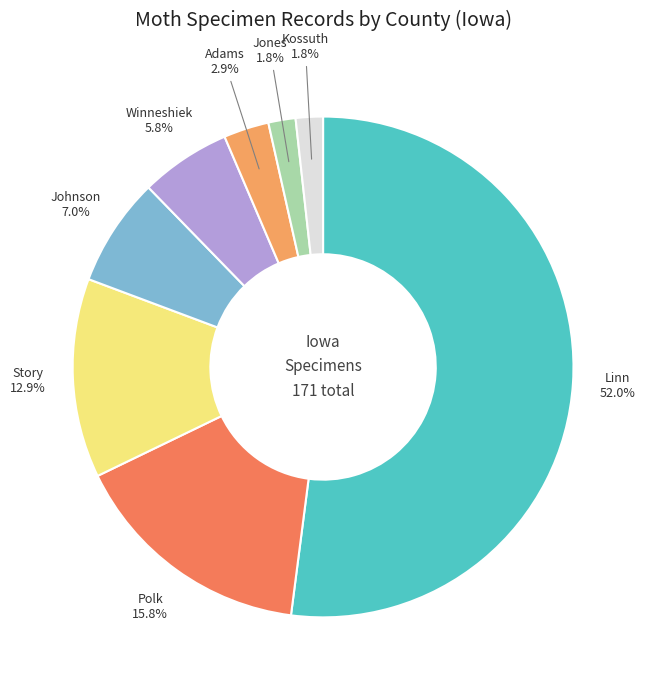

Which category accounts for the majority?

Linn